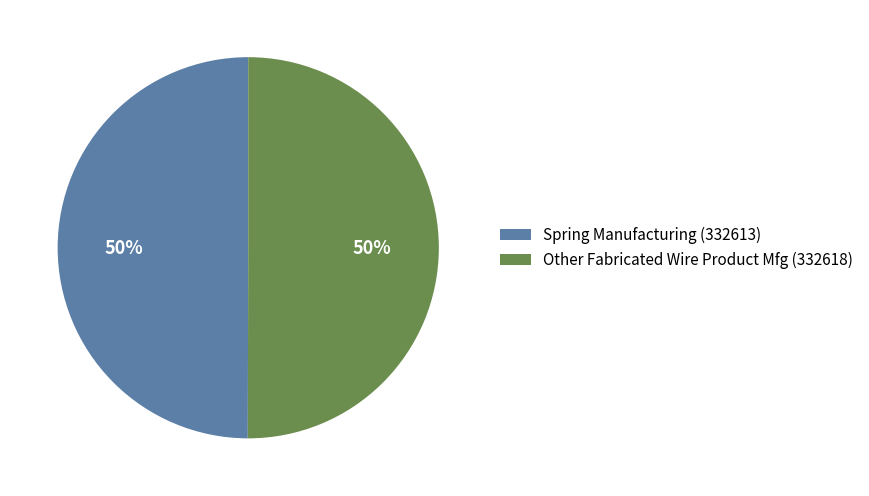

Combined, do Other Fabricated Wire Product Mfg (332618) and Spring Manufacturing (332613) account for over 50%?

Yes